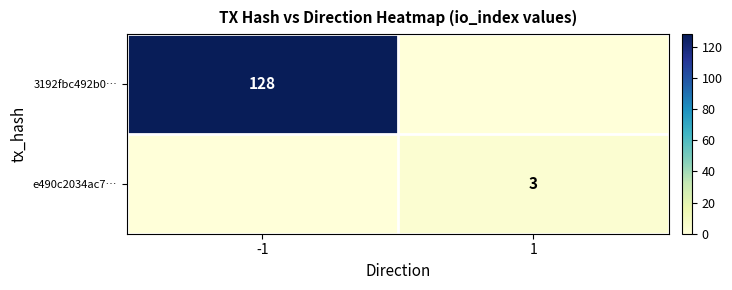

Which has a higher value, 1 or -1?

-1